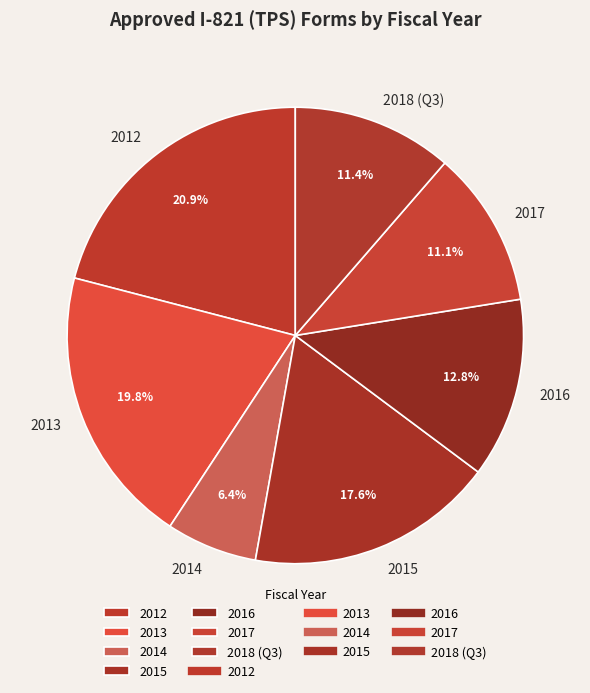

Is there a majority slice in this chart?

No